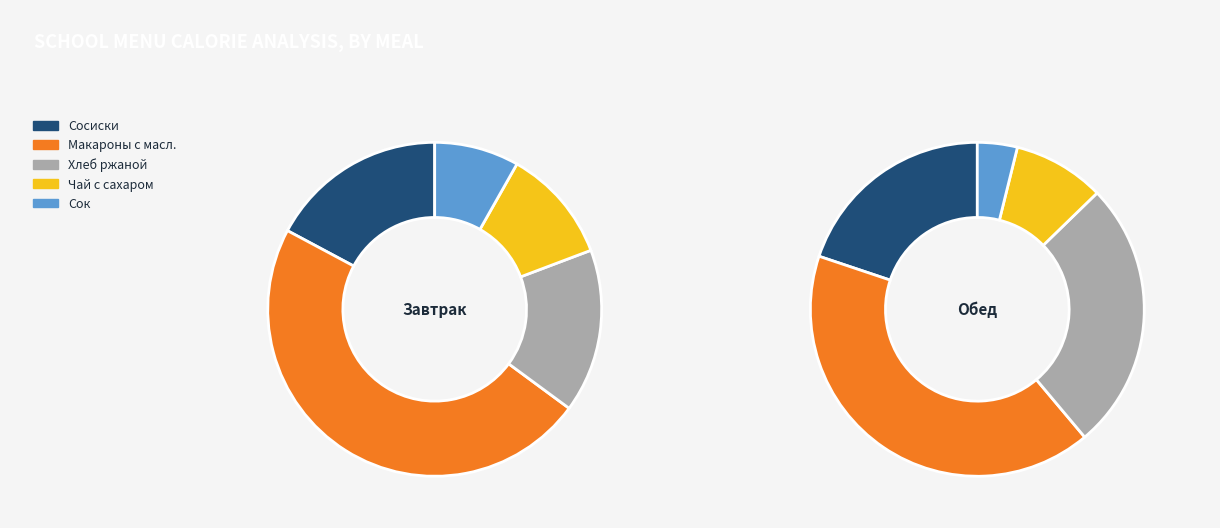

Count the number of slices in the pie.

10